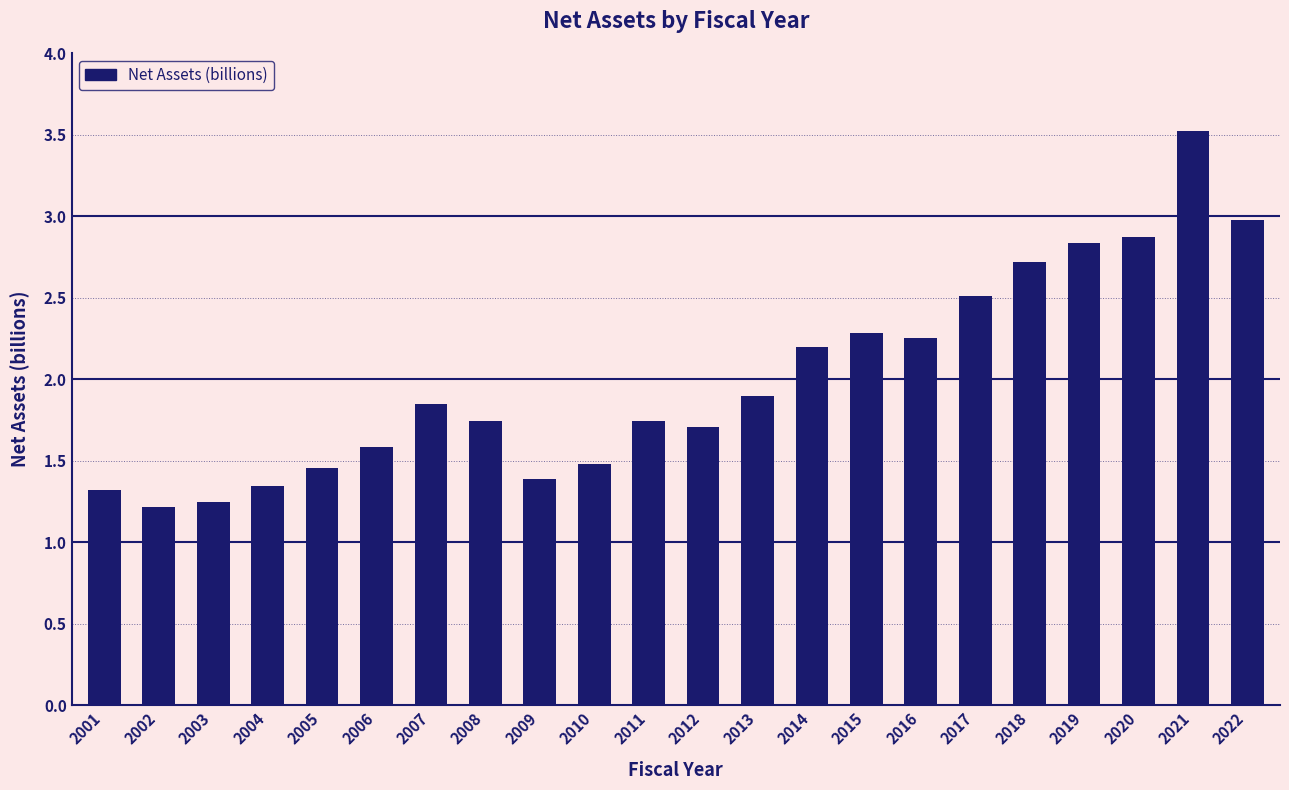

True or false: the data shows 1.5 at 2020.

False